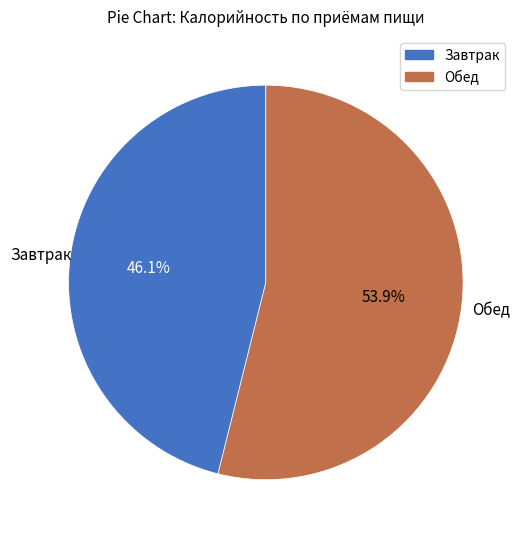

What percentage is the Обед slice, to the nearest percent?

54%